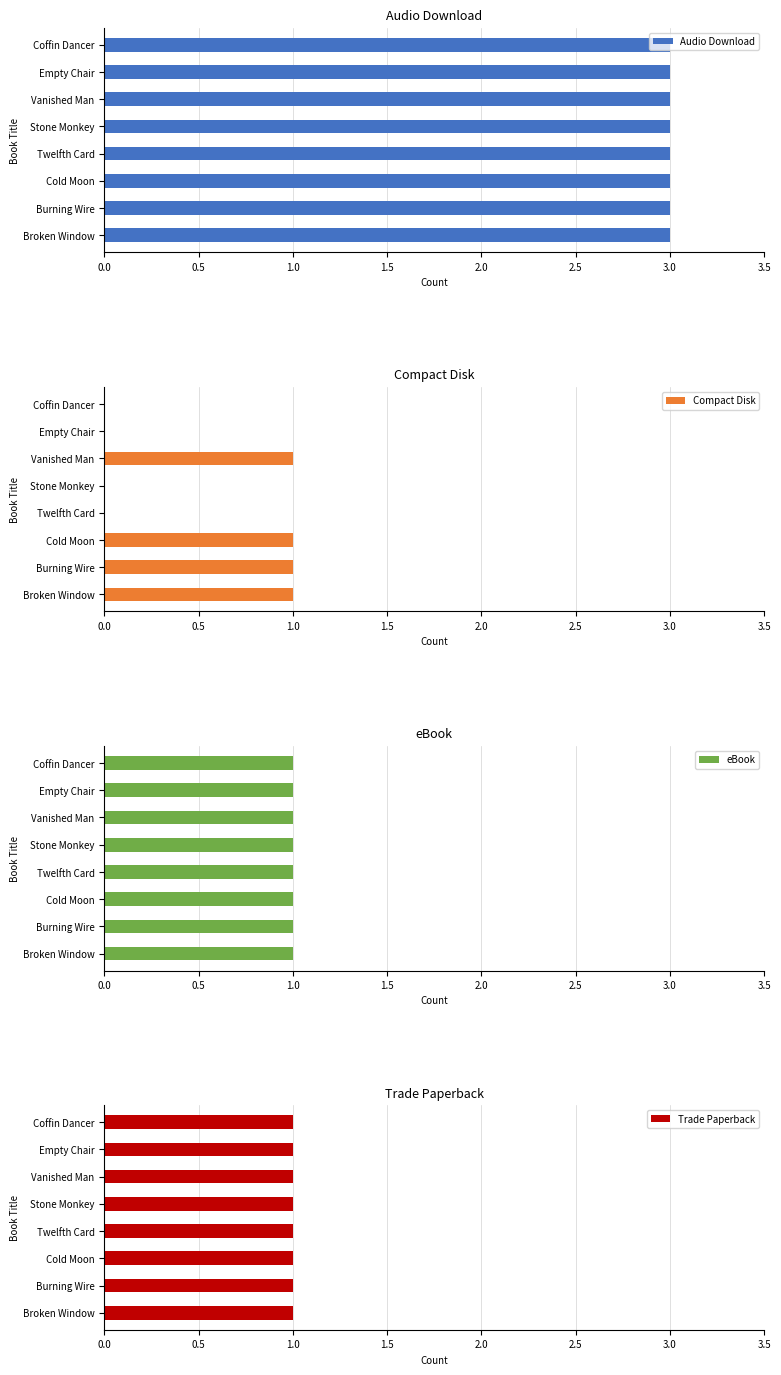

The Compact Disk series shows 0 at Cold Moon. True or false?

False